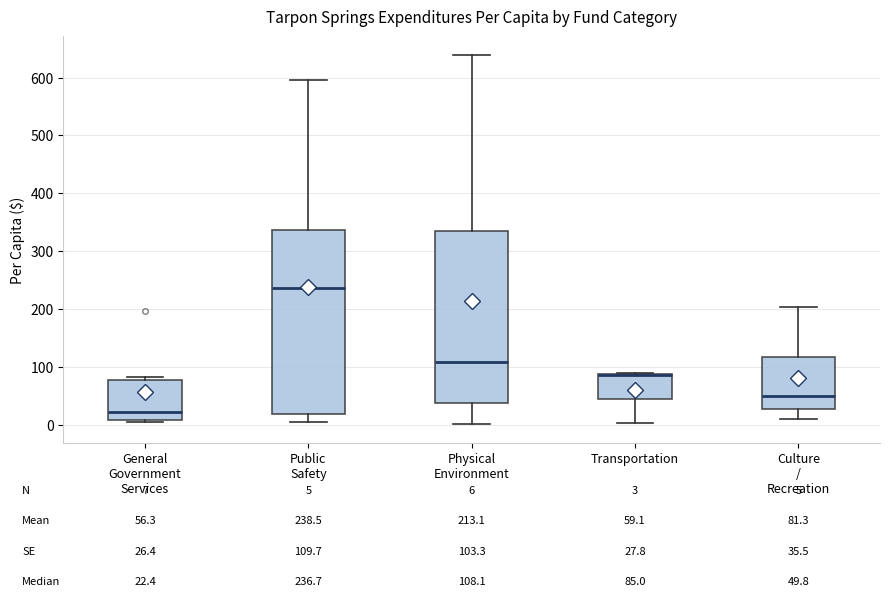

Comparing the boxes themselves (not the whiskers), which one is the tallest?

Public Safety